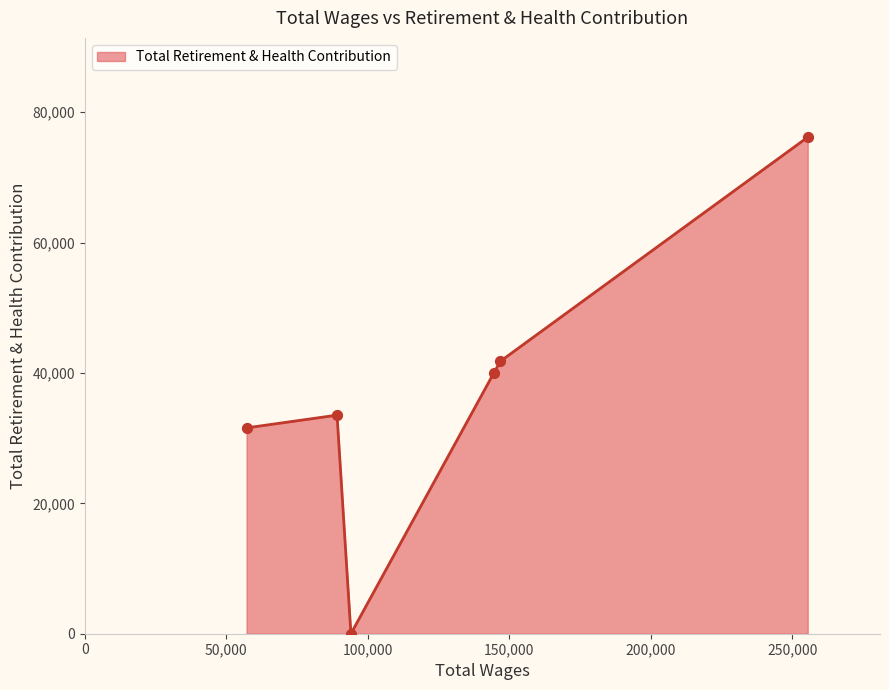

How many interior local peaks (higher than both neighbors) does the data have?

1